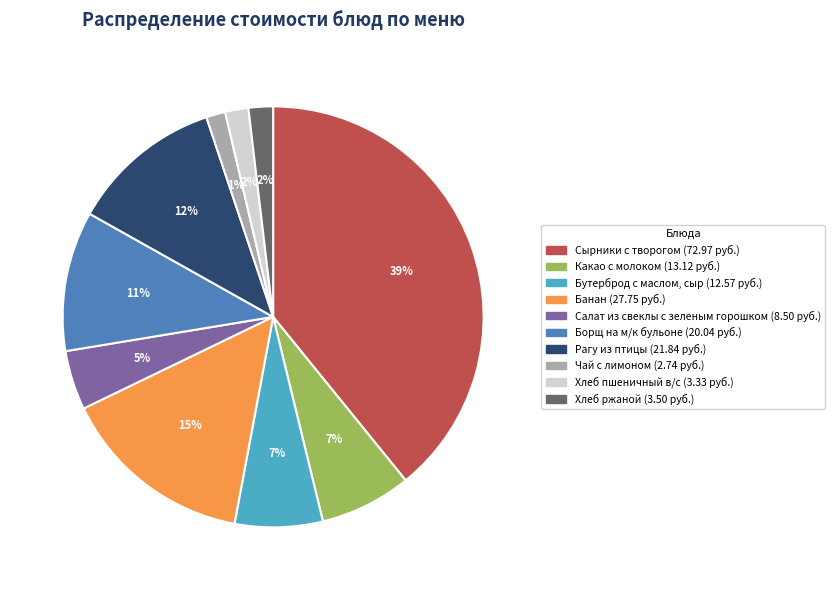

Does any single category account for the majority?

No